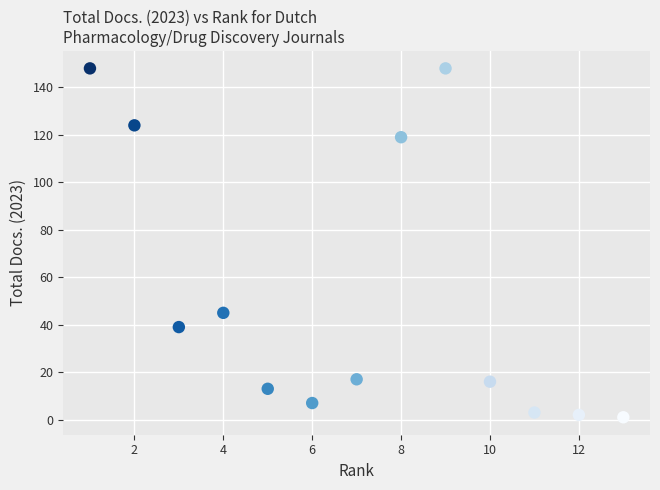

What is the range of X values (max minus min)?

12